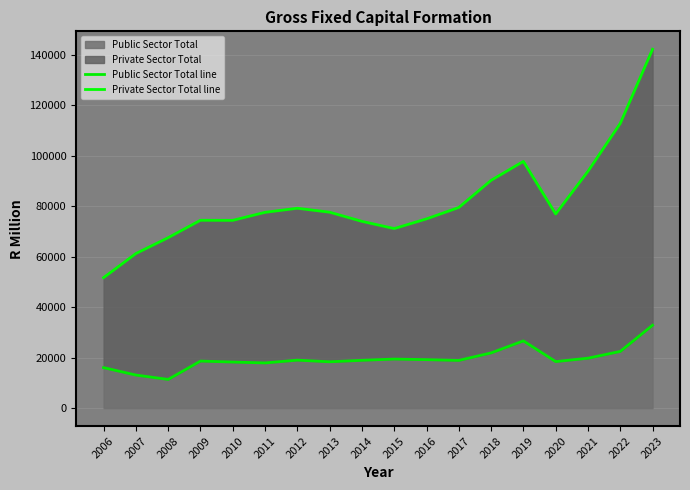

The Private Sector Total line series shows 77618.2 at 2013. True or false?

True